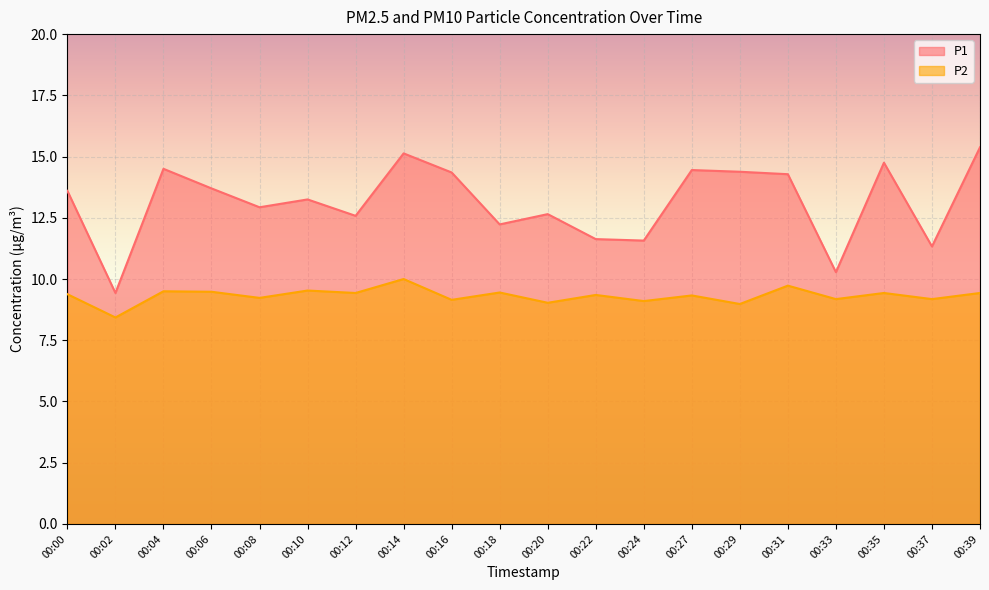

Between 00:10 and 00:31, which series saw the biggest shift?

P1